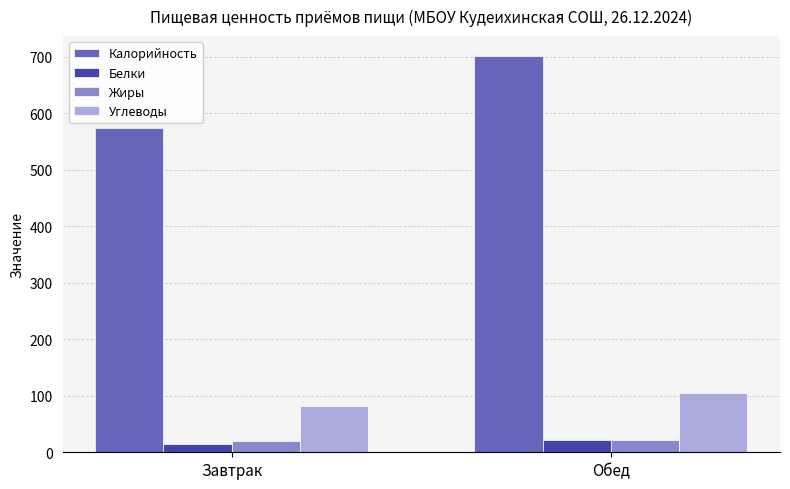

Does the chart contain stacked bars?

No